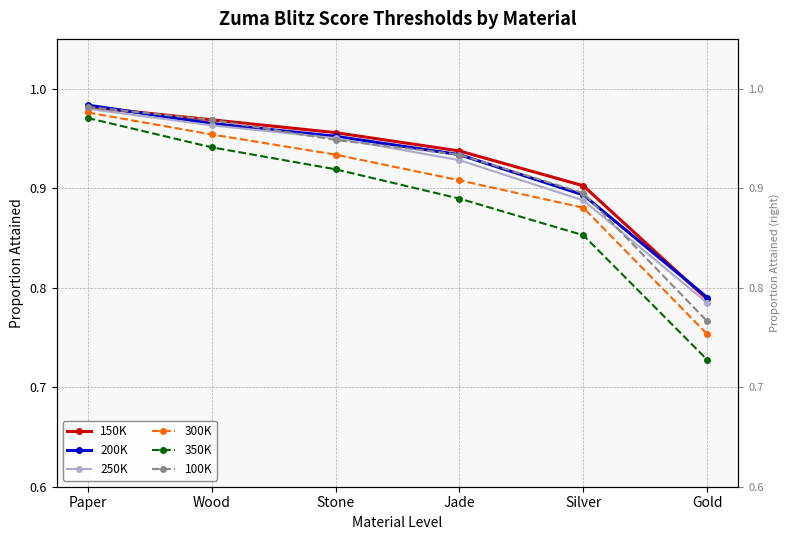

What is the maximum value shown in the chart?

1.0